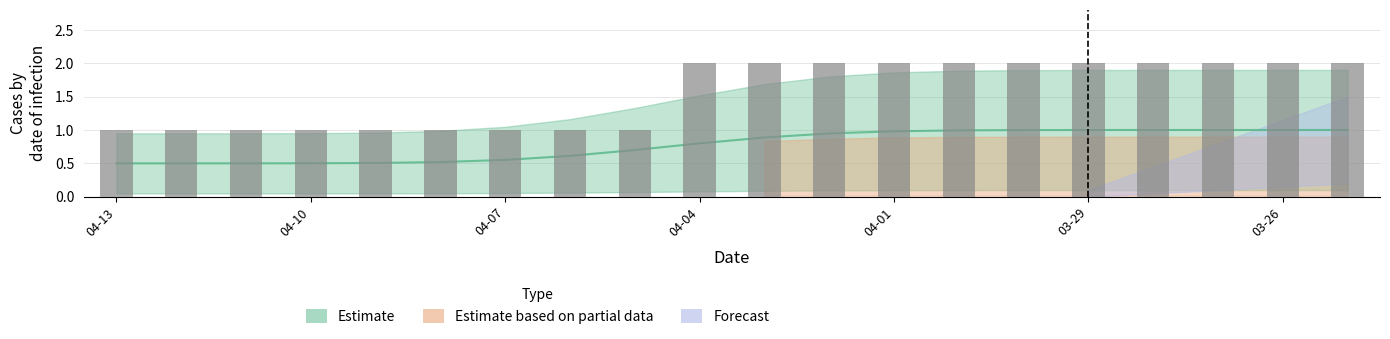

How many bars are there in total?

20